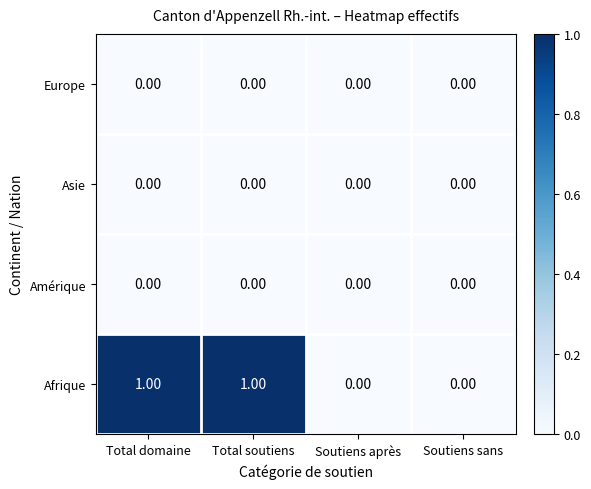

Which series has the widest spread of values?

Afrique